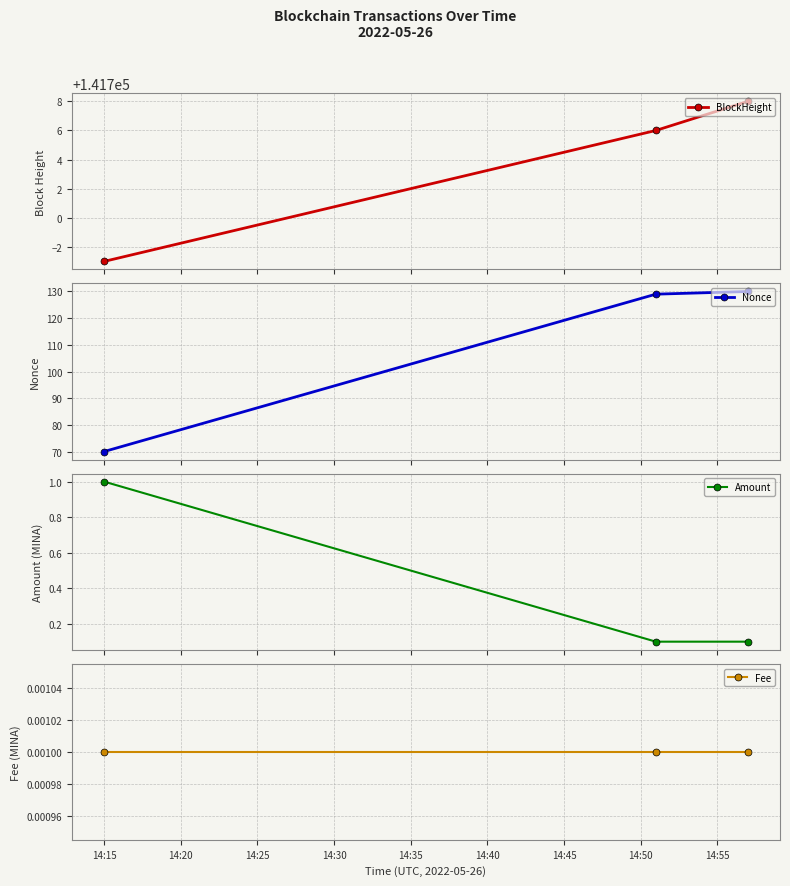

Rank the series by their maximum value, from highest to lowest.

BlockHeight, Nonce, Amount, Fee